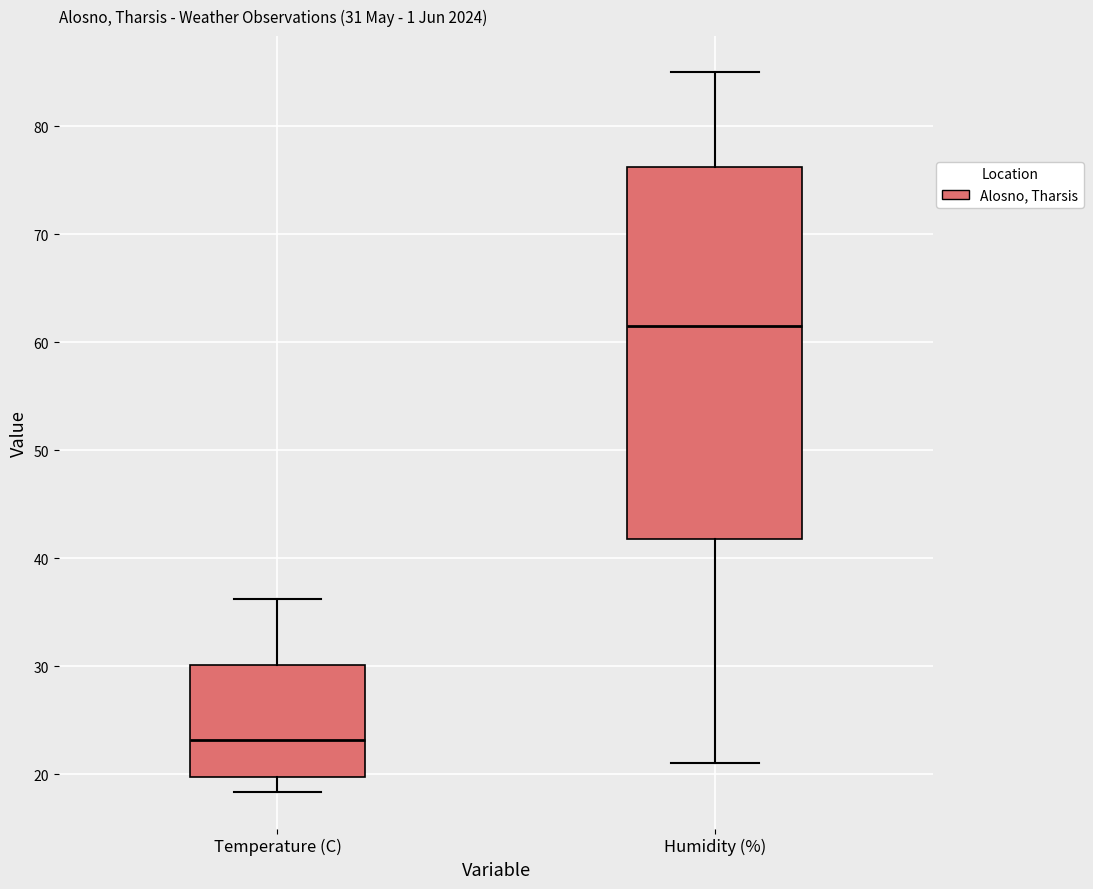

Comparing the boxes themselves (not the whiskers), which one is the tallest?

Humidity (%)